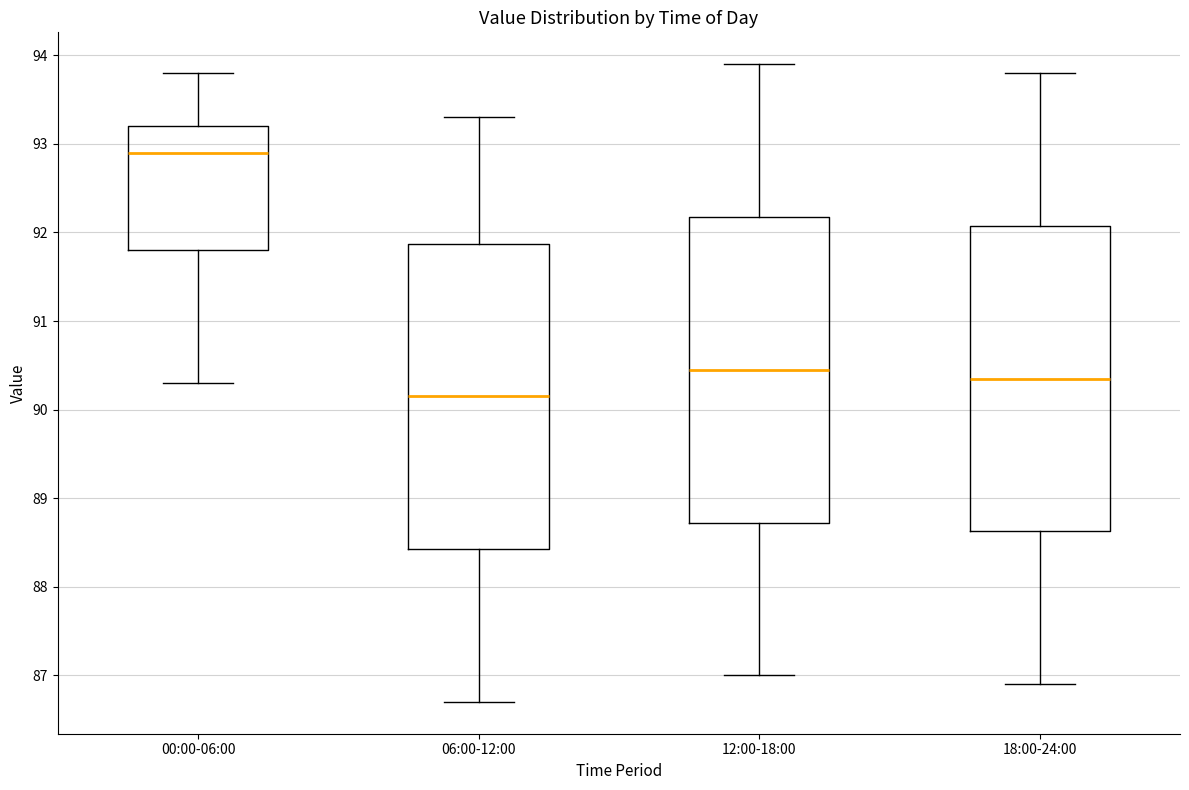

Where does the upper whisker of the box for 06:00-12:00 end on the y-axis? The values are not printed on the chart, so give them approximately, as read against the axis.

93.3